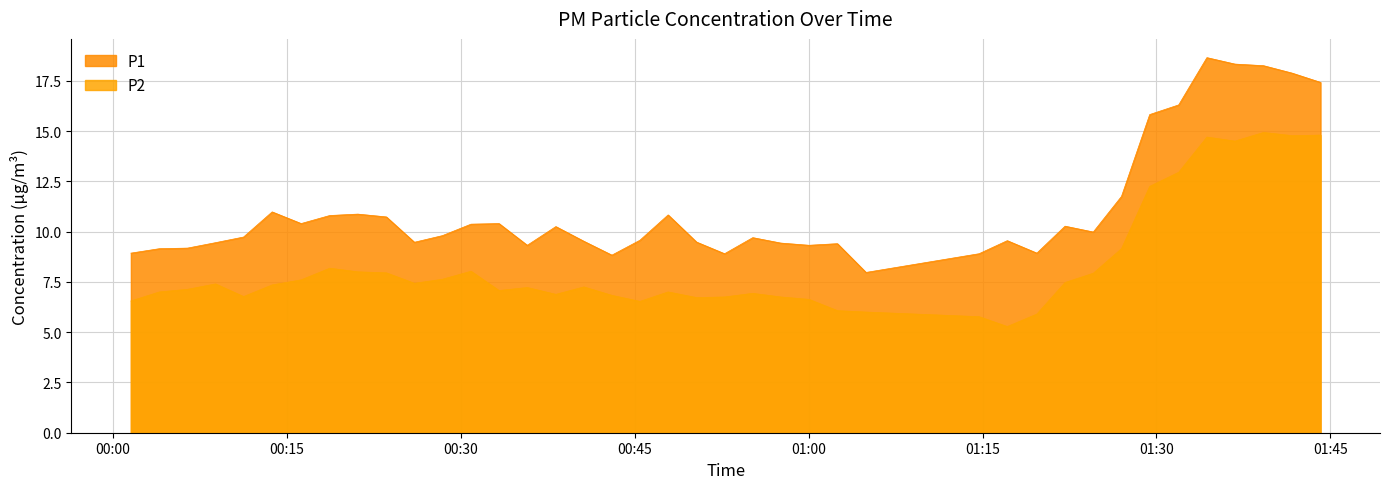

Rank the series by their average value, from highest to lowest.

P1, P2